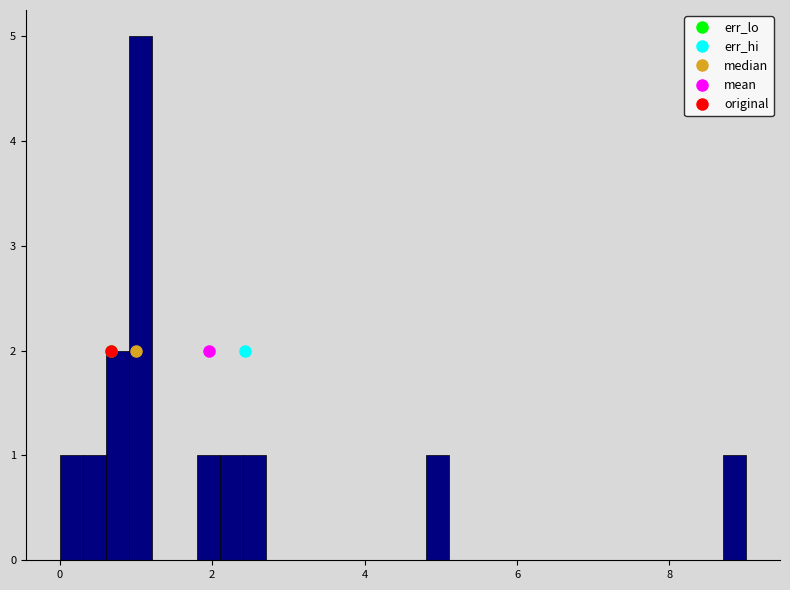

Read against the x-axis, roughly where is the centre of the tallest bar?

1.0